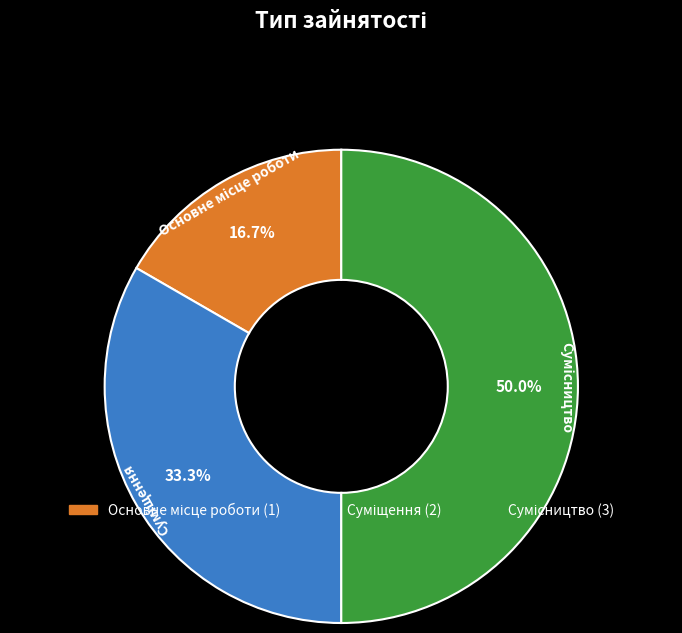

Is Сумісництво the majority of the pie?

No